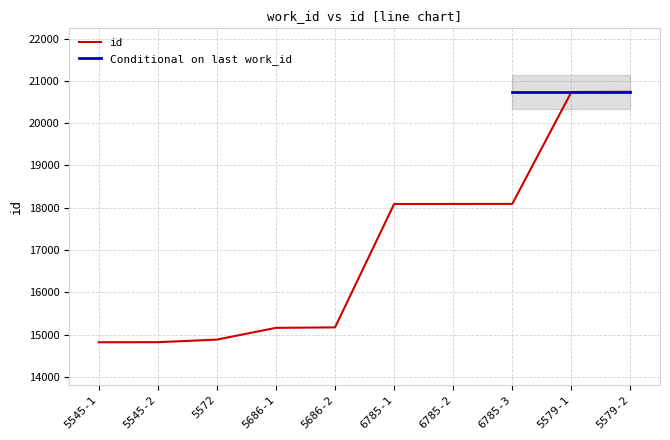

What is the maximum value for id?

20743